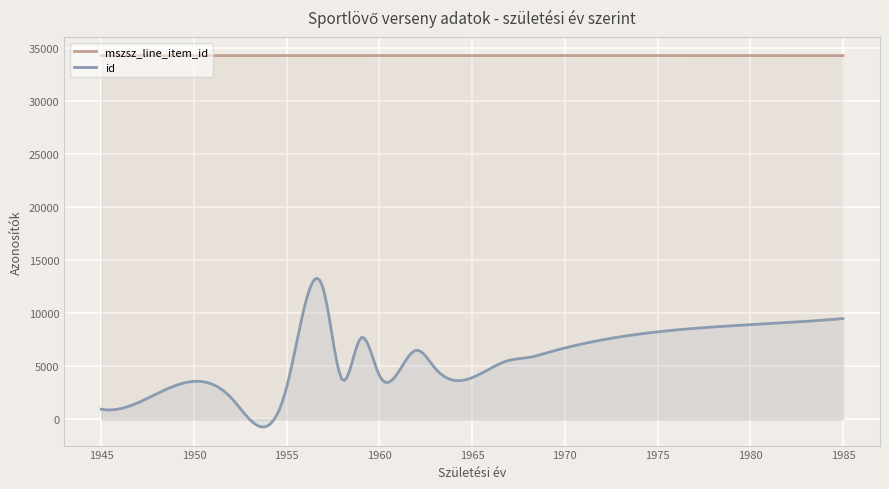

List the series in order of their peak value, lowest first.

id, mszsz_line_item_id